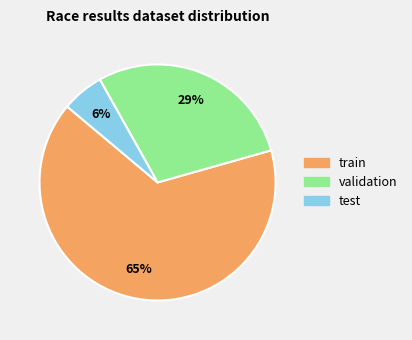

Does any single category account for the majority?

Yes